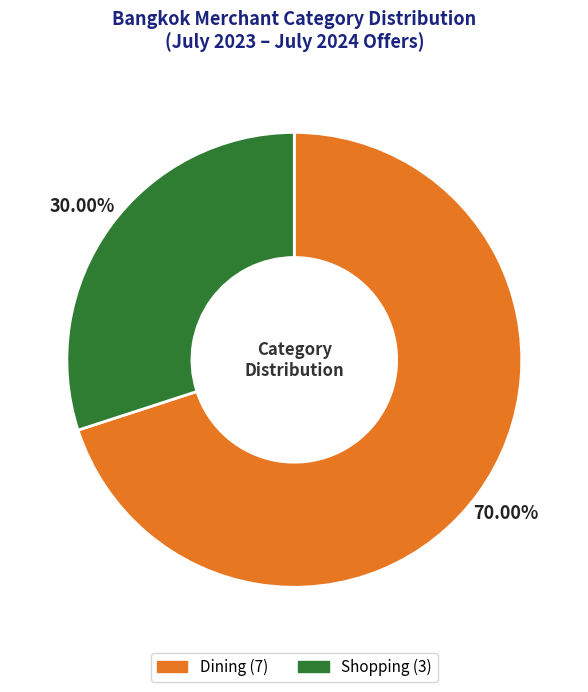

Rank the categories by value from lowest to highest.

Shopping, Dining